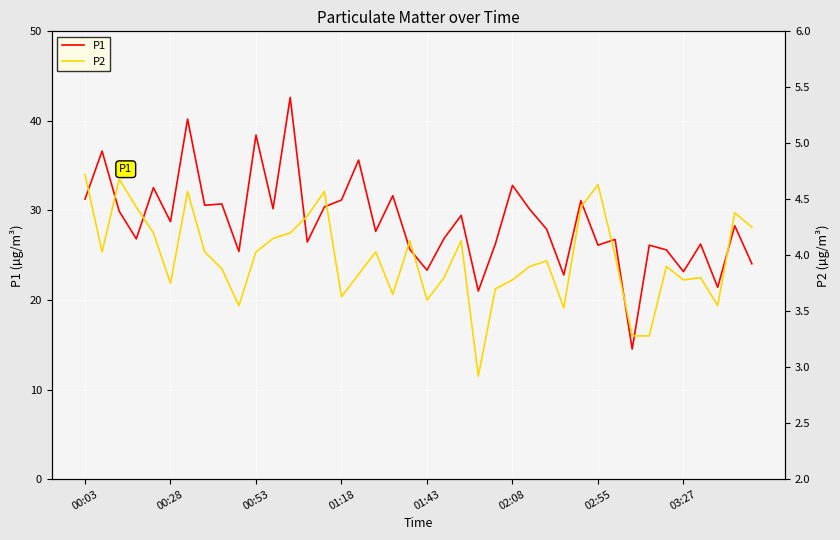

What is the minimum value for P1?

14.5